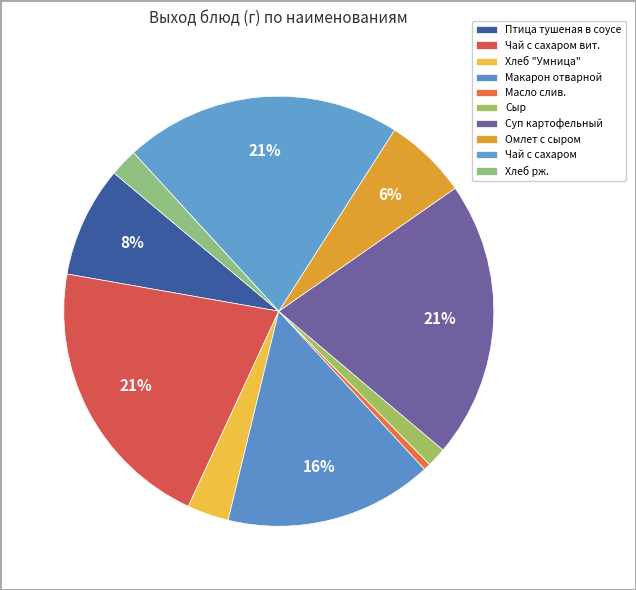

Rank the categories by value from lowest to highest.

Масло слив., Сыр, Хлеб рж., Хлеб "Умница", Омлет с сыром, Птица тушеная в соусе, Макарон отварной, Чай с сахаром вит., Суп картофельный, Чай с сахаром